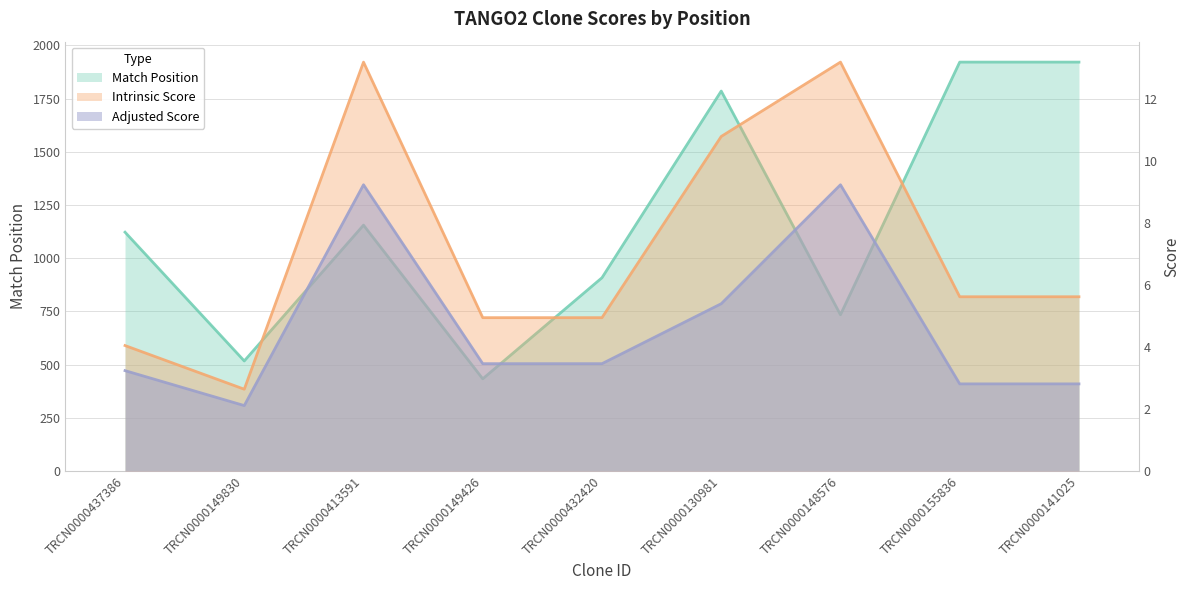

What is the total value across all series at TRCN0000413591?

1177.4